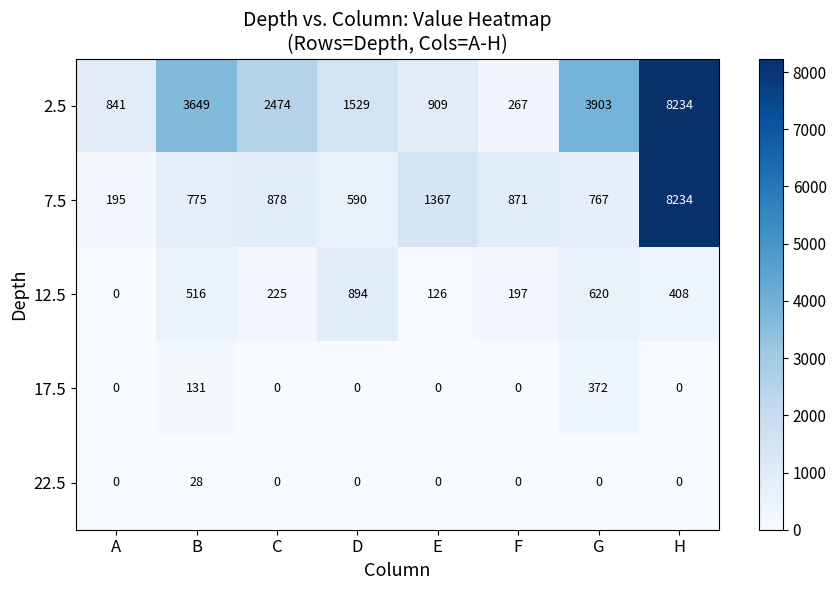

How many distinct data groups are displayed?

5